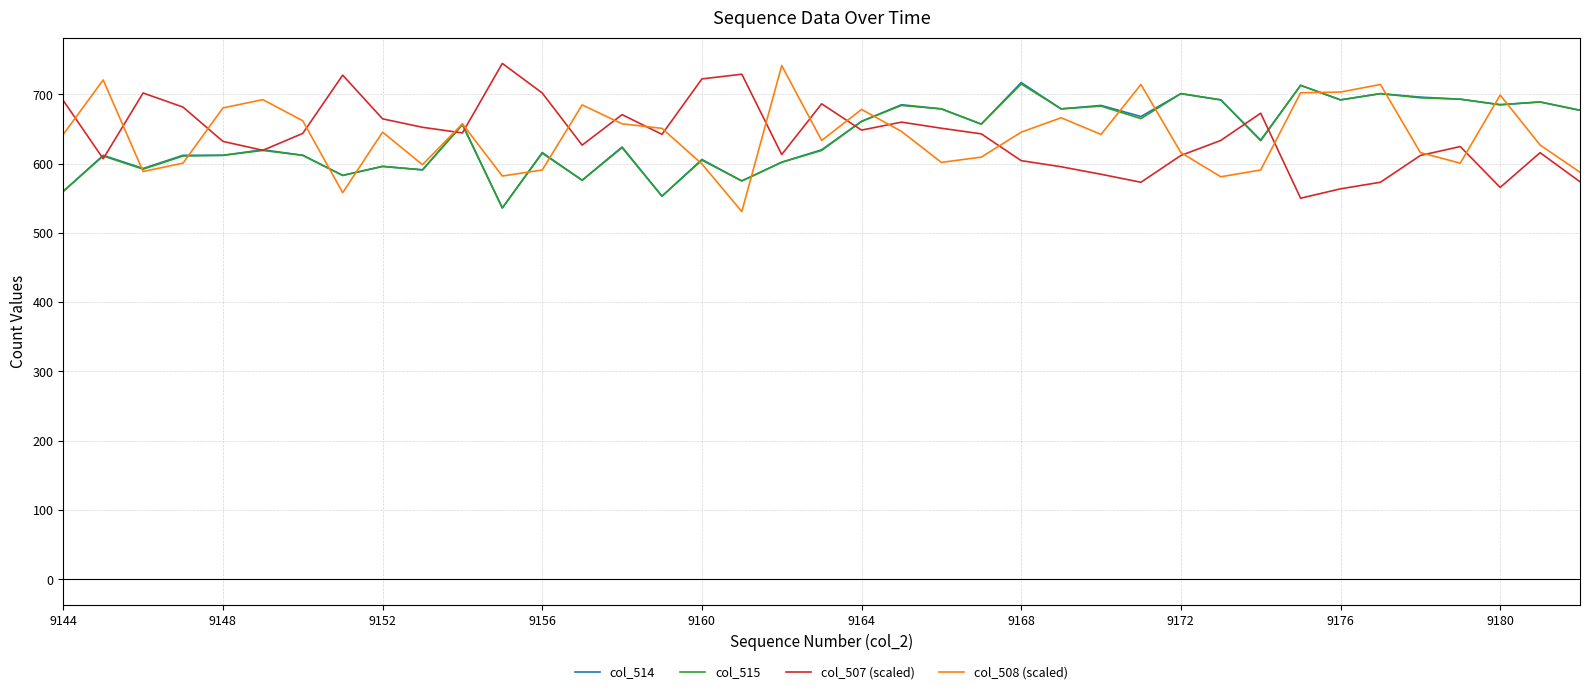

What is the highest value of the col_508 (scaled) series?

741.5